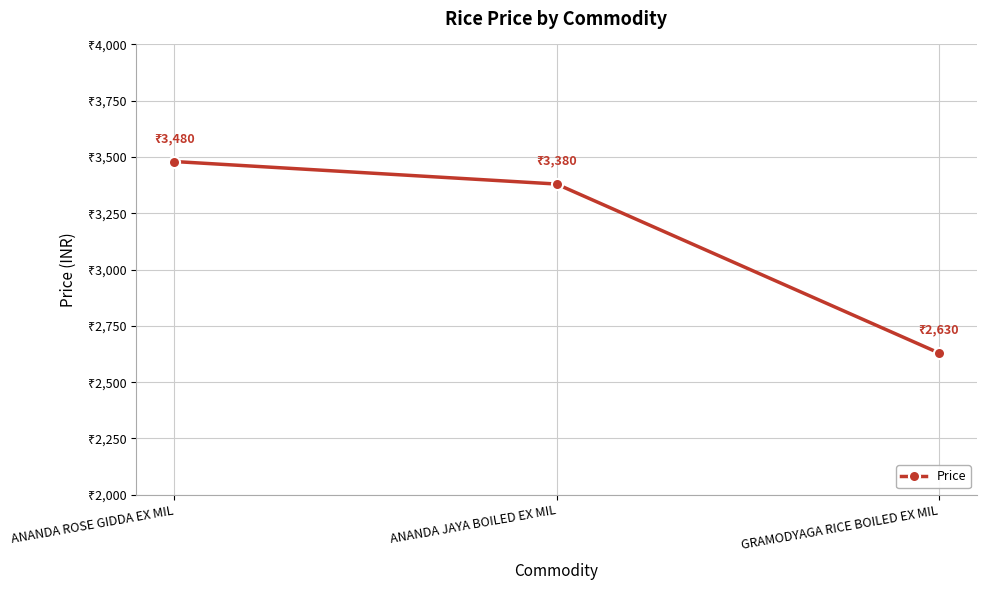

Does the chart have visible grid lines?

Yes